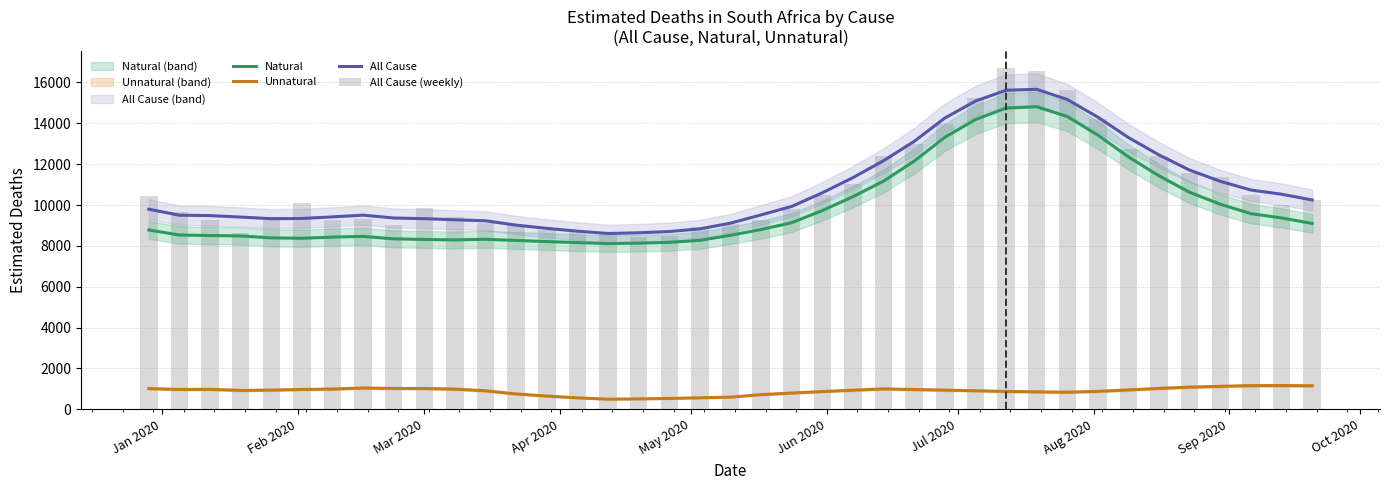

Which series has the largest total across all categories?

All Cause (weekly)